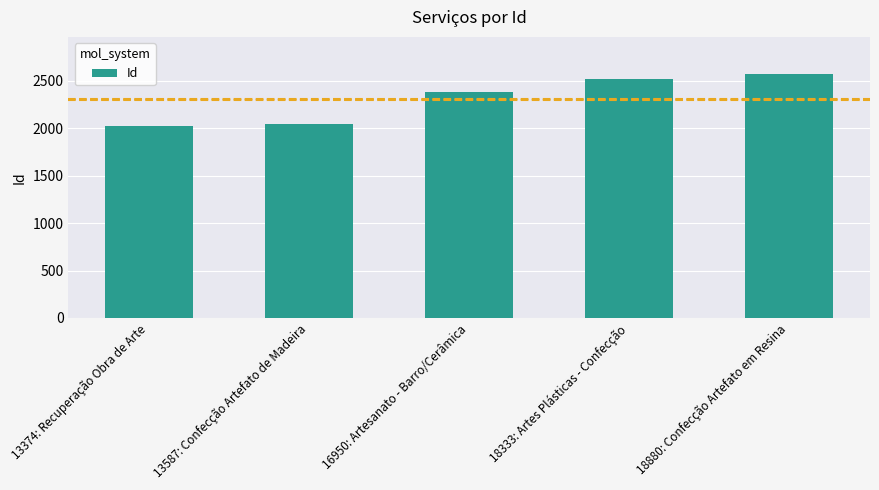

Between 13374: Recuperação Obra de Arte and 18333: Artes Plásticas - Confecção, which is larger?

18333: Artes Plásticas - Confecção